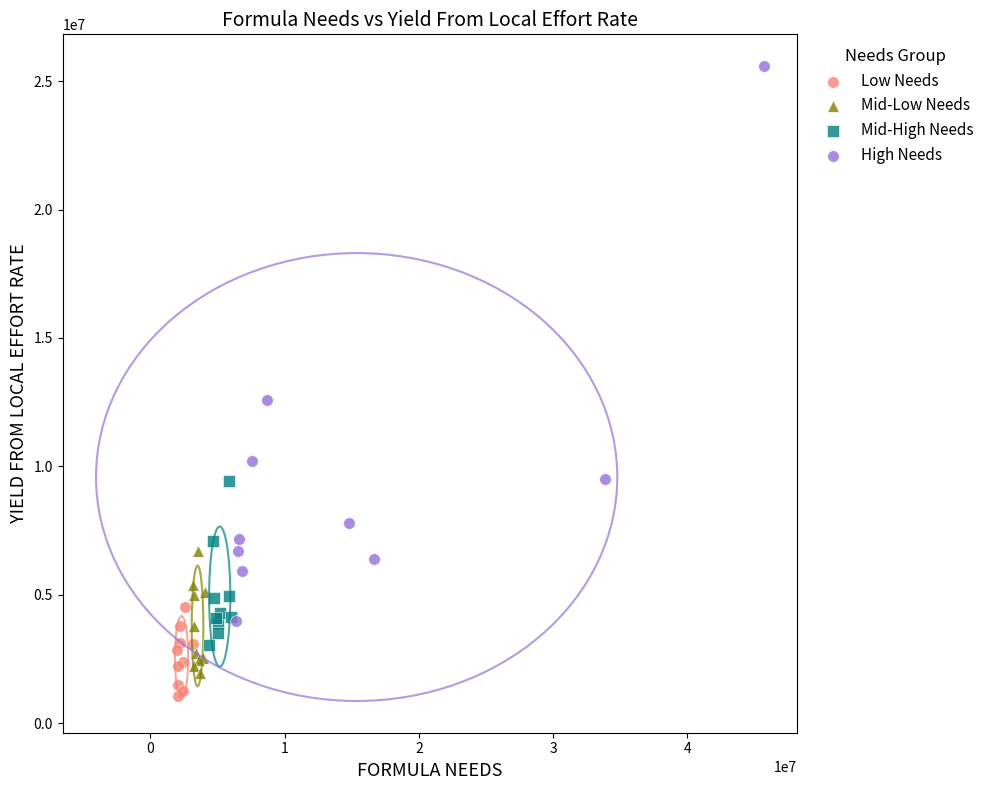

Which series has the widest spread of Y values?

High Needs